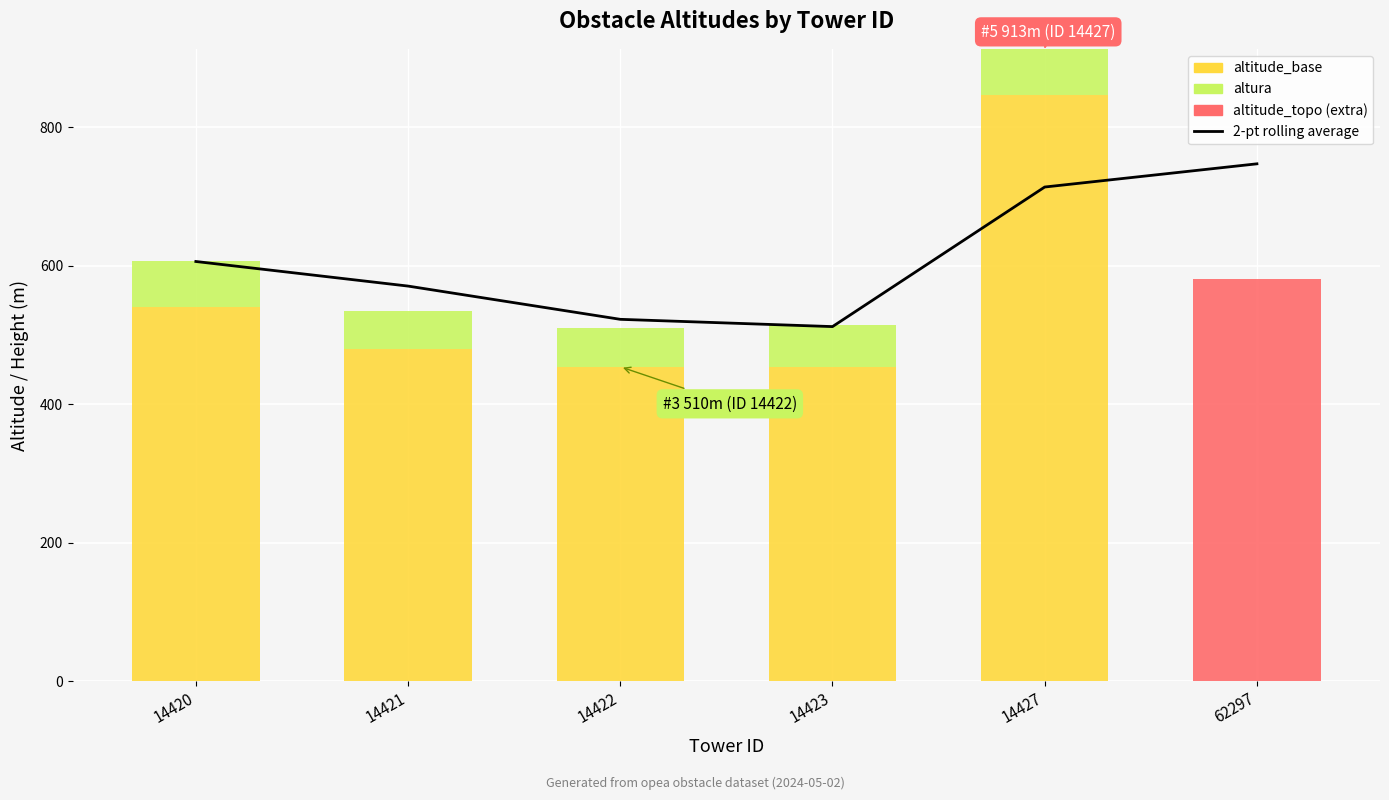

List the labels in order of altitude_topo (extra) value, largest first.

62297, 14420, 14421, 14422, 14423, 14427